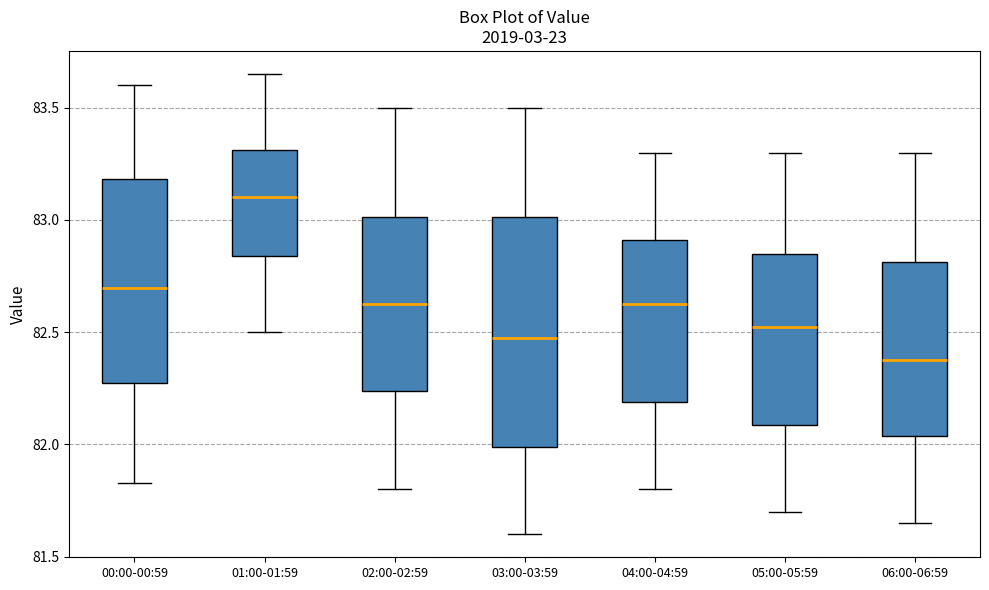

Which box's median line is the highest?

01:00-01:59